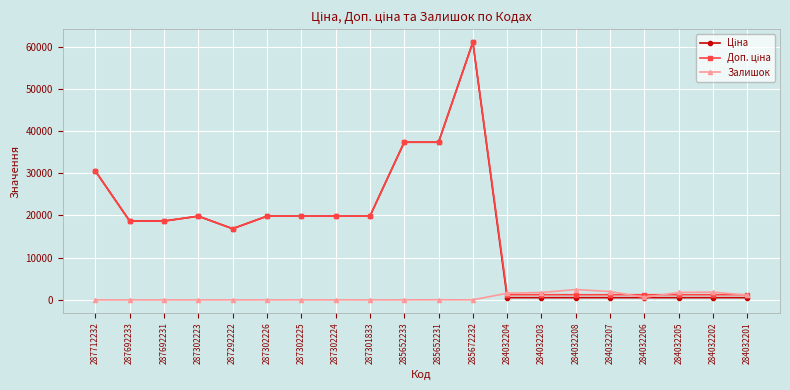

Where does the Залишок series first go above 15?

285652231